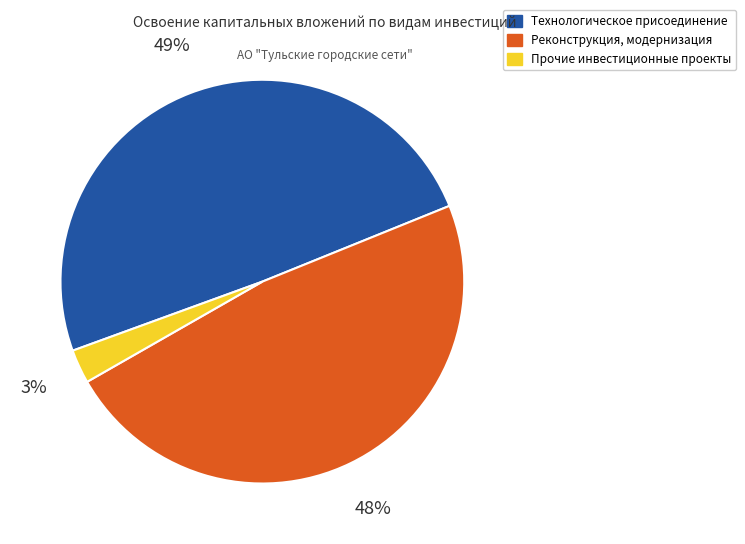

Is there any slice that represents more than half of the pie?

No